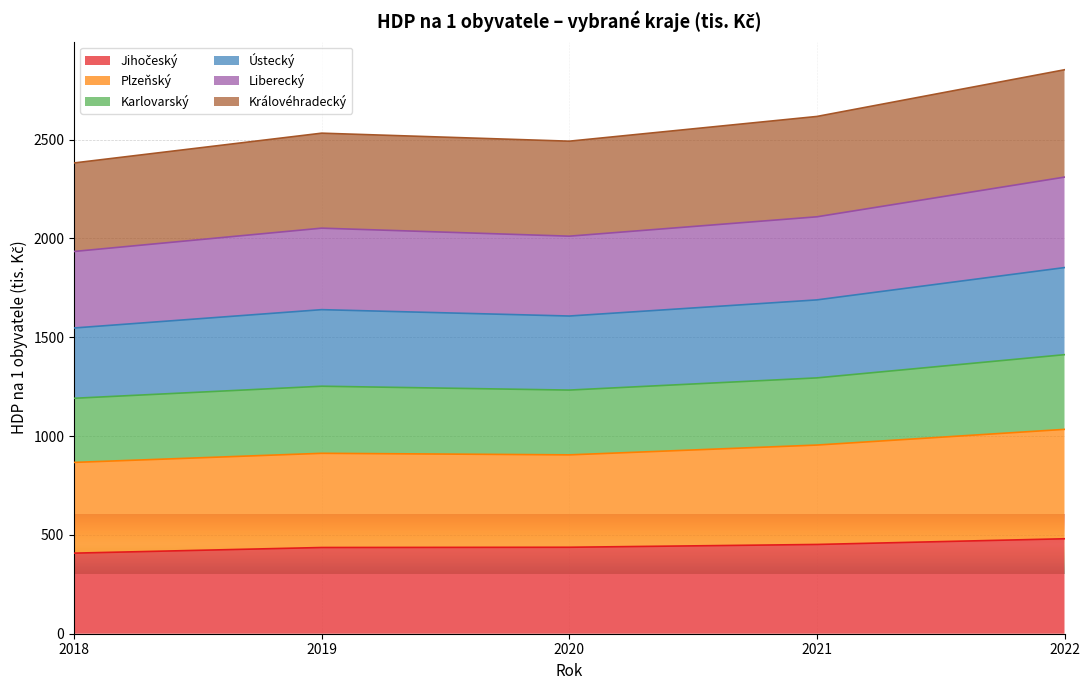

True or false: Královéhradecký has more than 1 points higher than both neighbors.

False